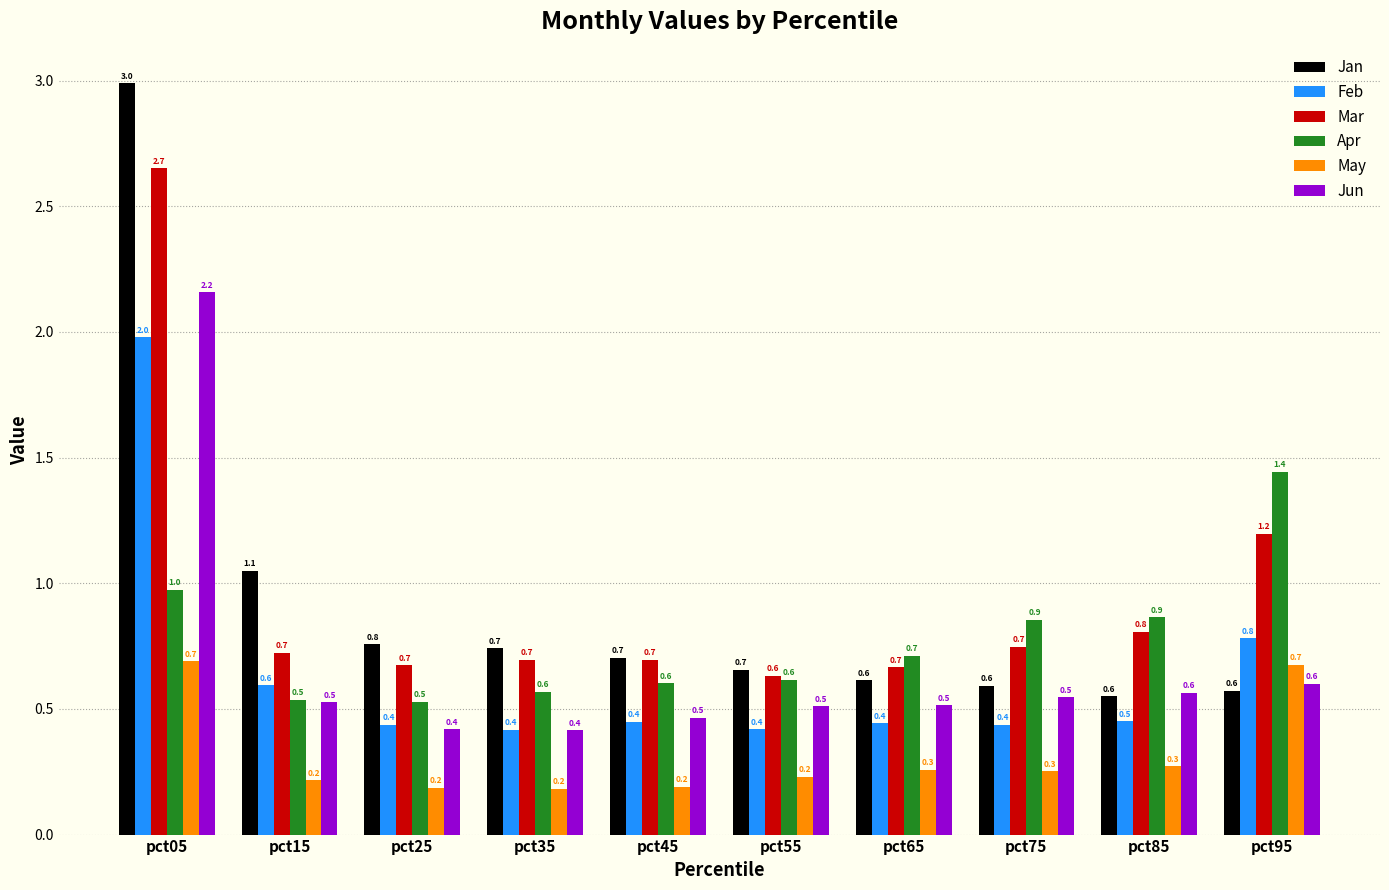

What is the average value of the Jun series?

0.7